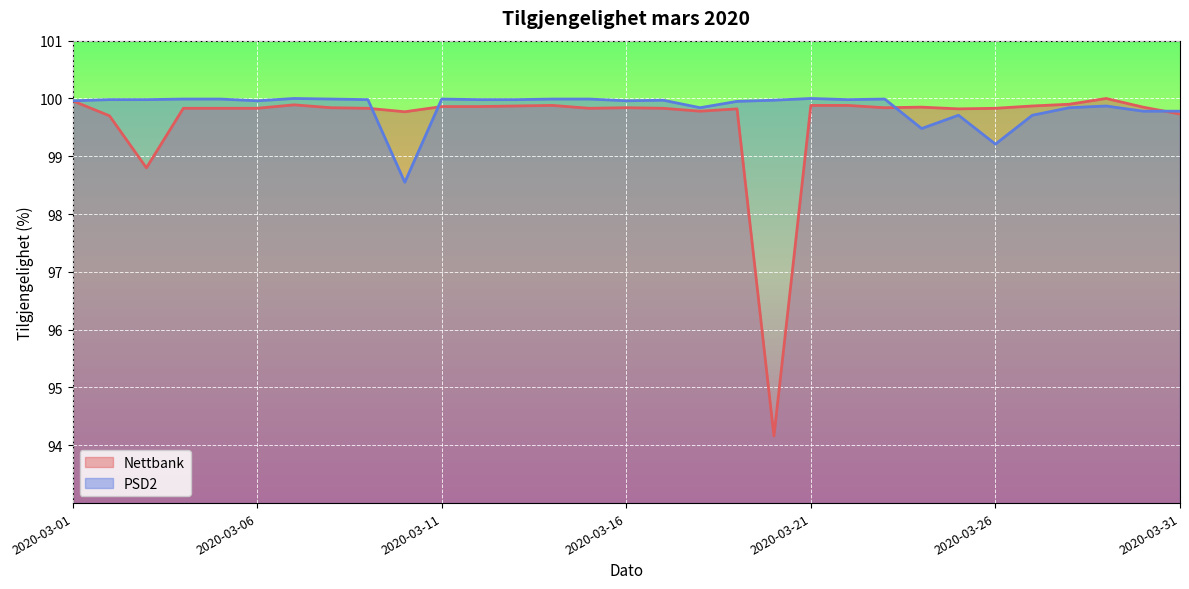

True or false: Nettbank has a value of 66.6 at 2020-03-25.

False